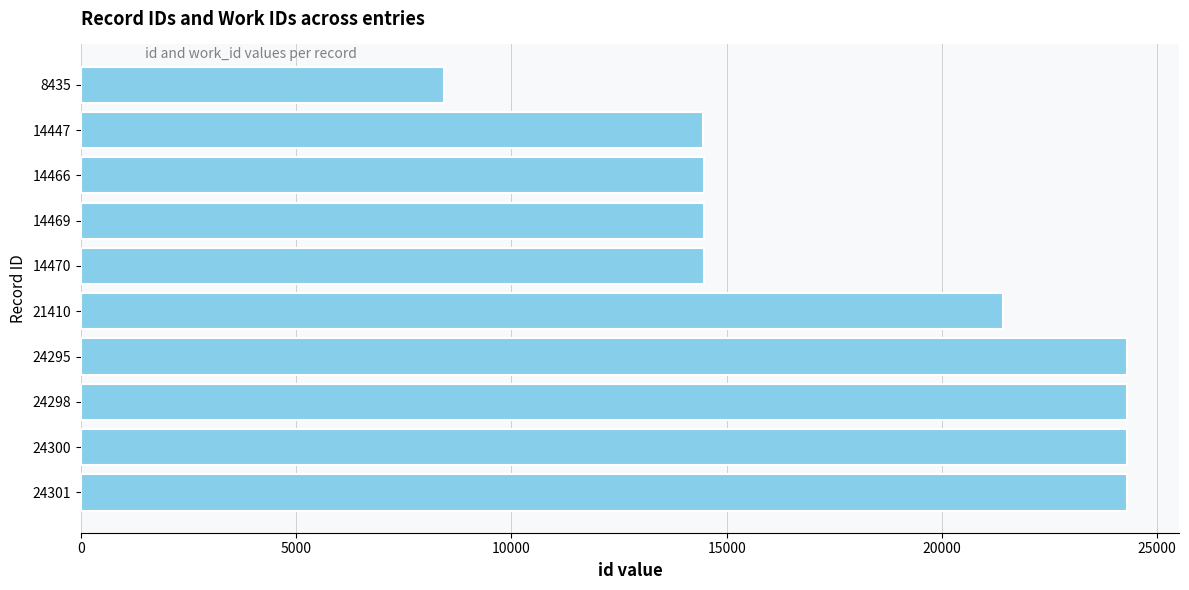

What is the ratio of the value at 14447 to the value at 14469?

1.0